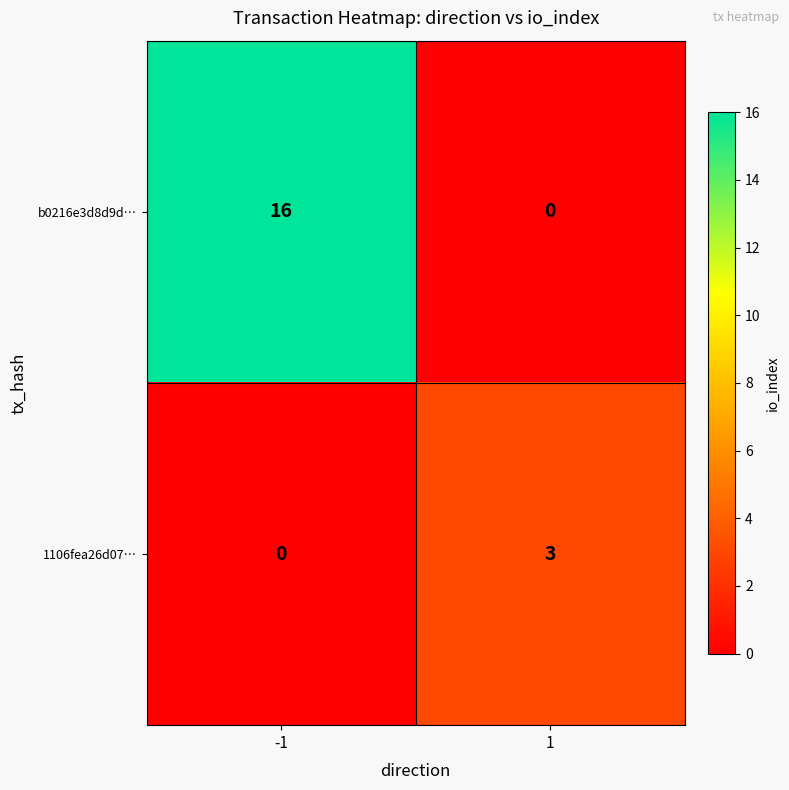

At how many categories does at least one series exceed 10?

1